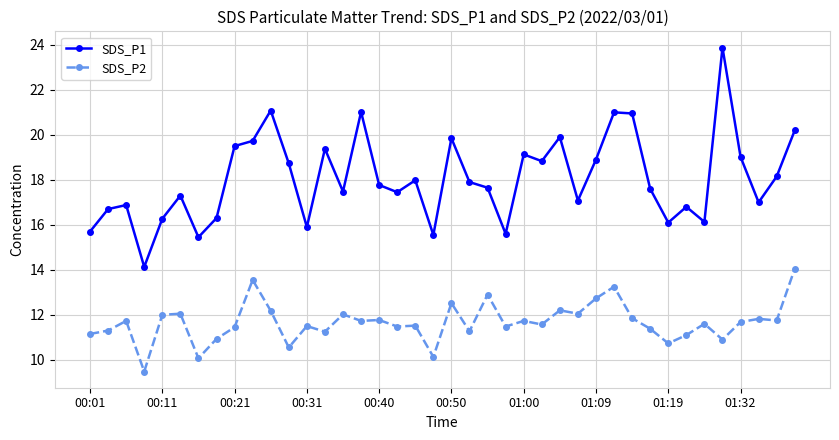

What is the value of the SDS_P1 point at the 36th from the left?

23.9